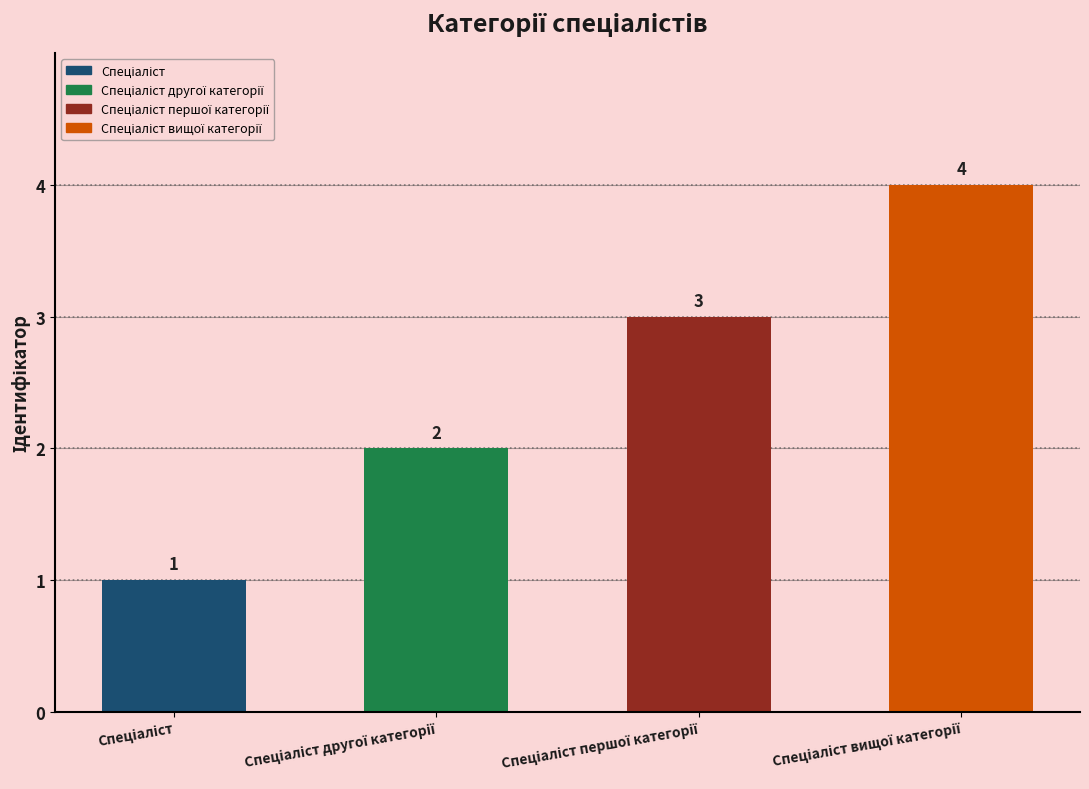

What is the greatest value displayed?

4